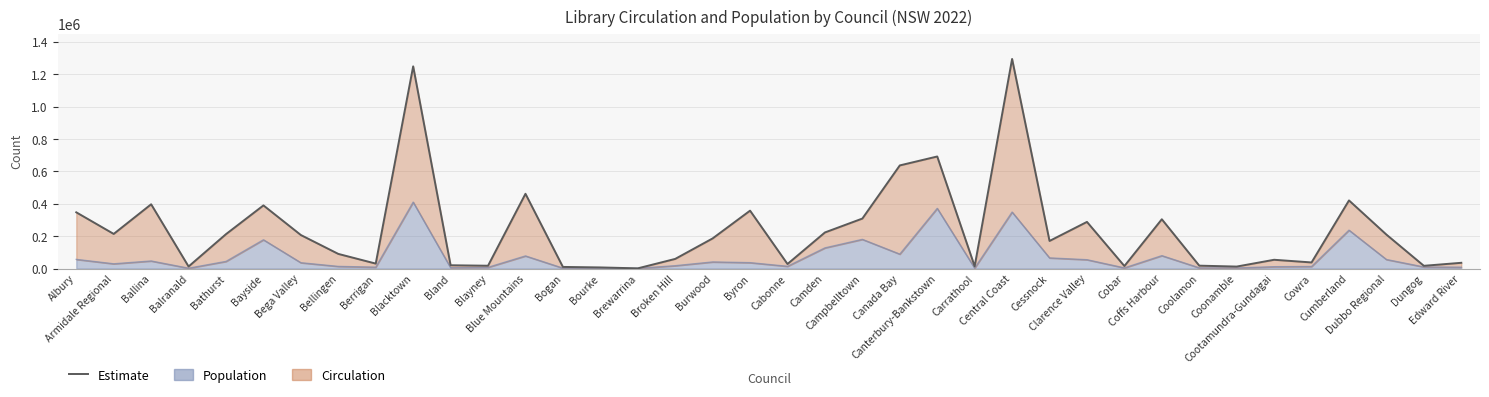

Which series changed the most between Brewarrina and Cumberland?

Circulation (line)